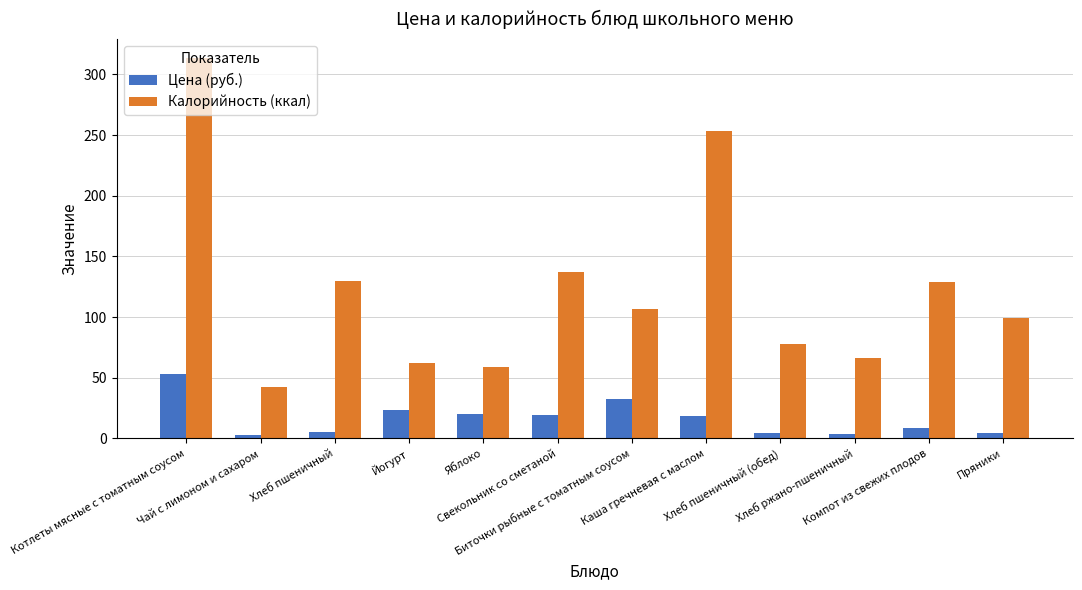

List the series in order of their peak value, highest first.

Калорийность (ккал), Цена (руб.)